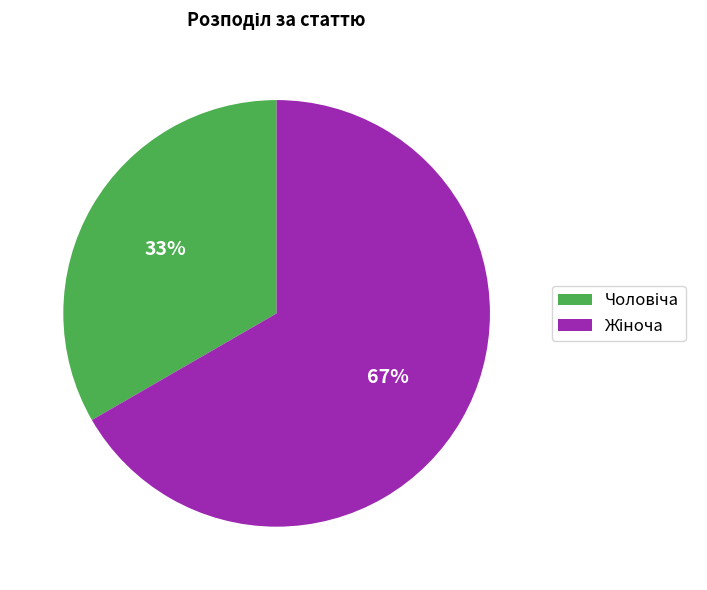

To the nearest percent, what is the average slice percentage?

50%